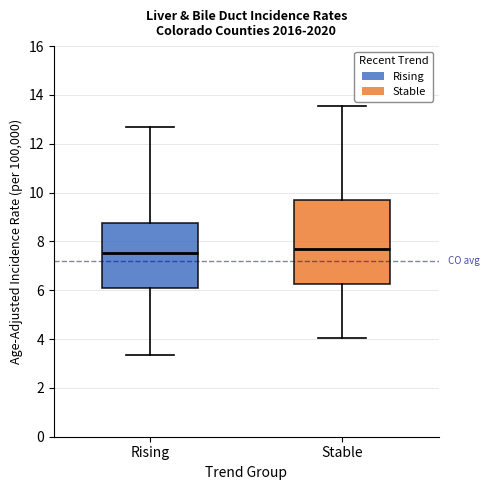

Where is the lower edge of the box for Stable on the y-axis? The values are not printed on the chart, so give them approximately, as read against the axis.

6.2